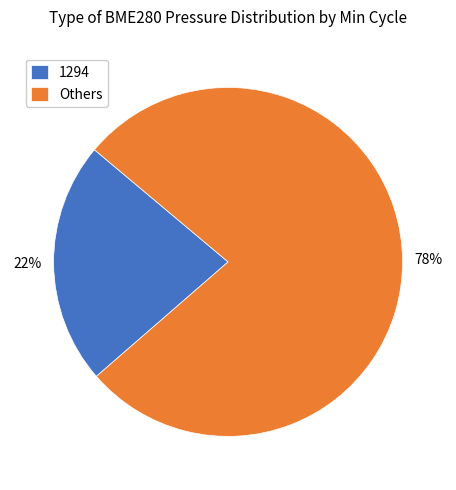

Approximately how many times larger is the value at 1294 compared to Others?

0.3